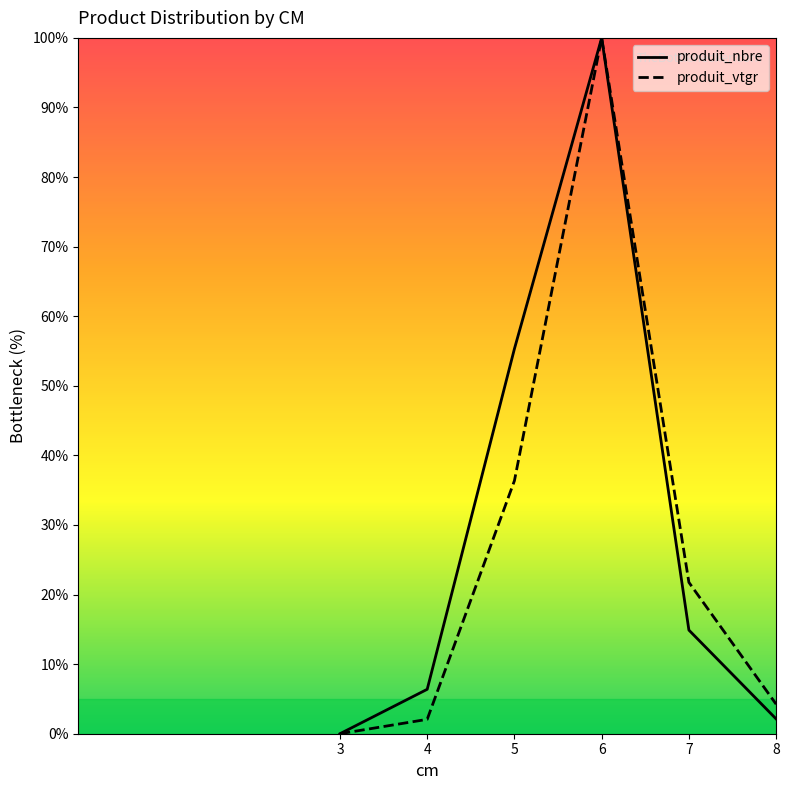

The value of produit_vtgr at 6 is 100.0. True or false?

True